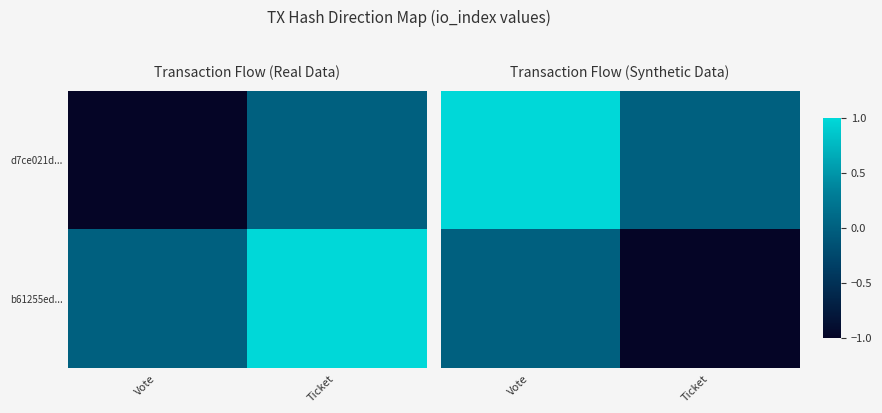

How many categories are shown in the chart?

2